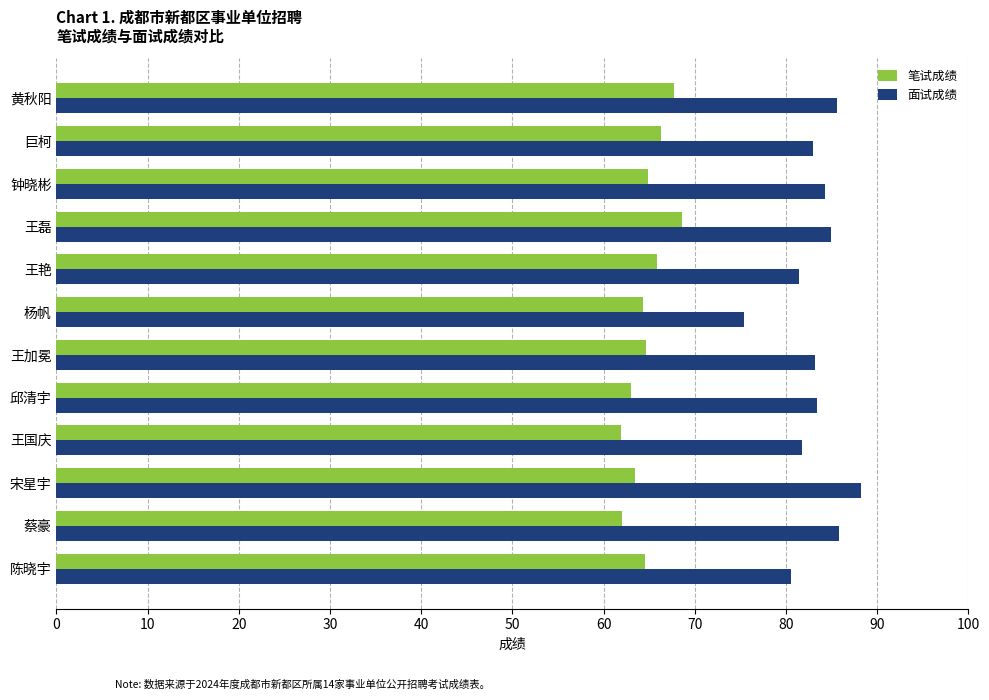

What is the total value across all series at 巨柯?

149.3